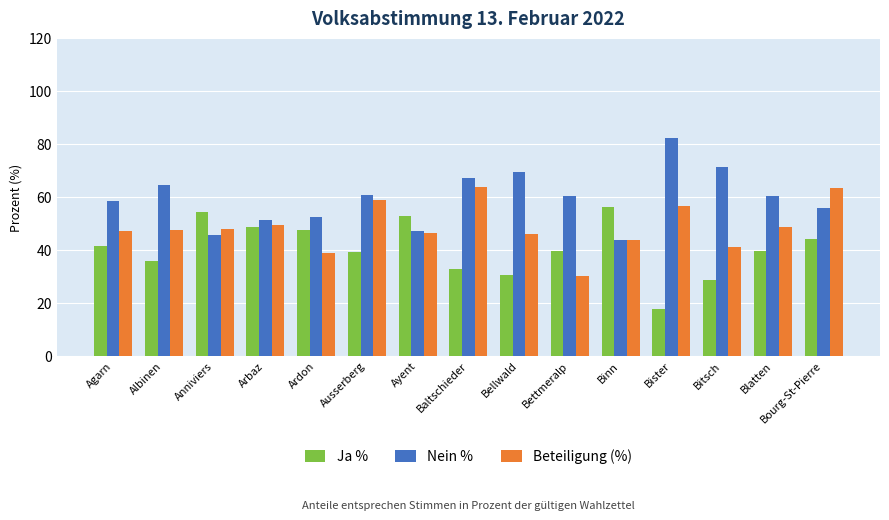

What is the approximate value of Beteiligung (%) at Arbaz?

49.4